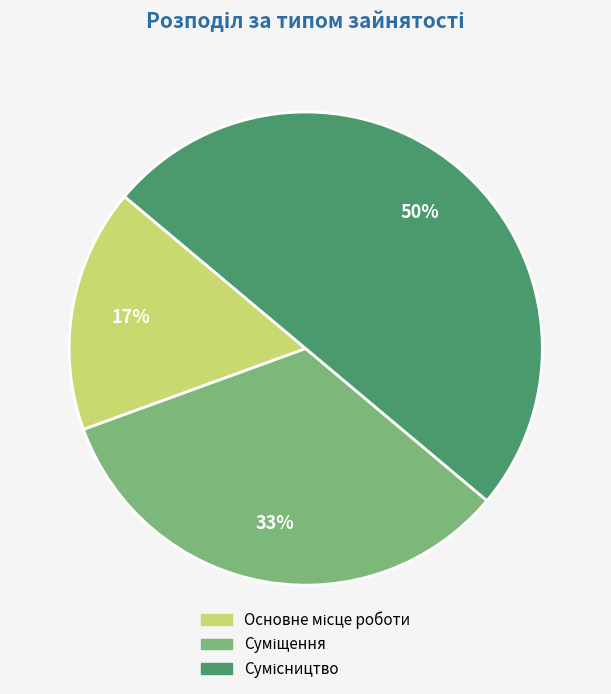

To the nearest percent, what is the average slice percentage?

33%